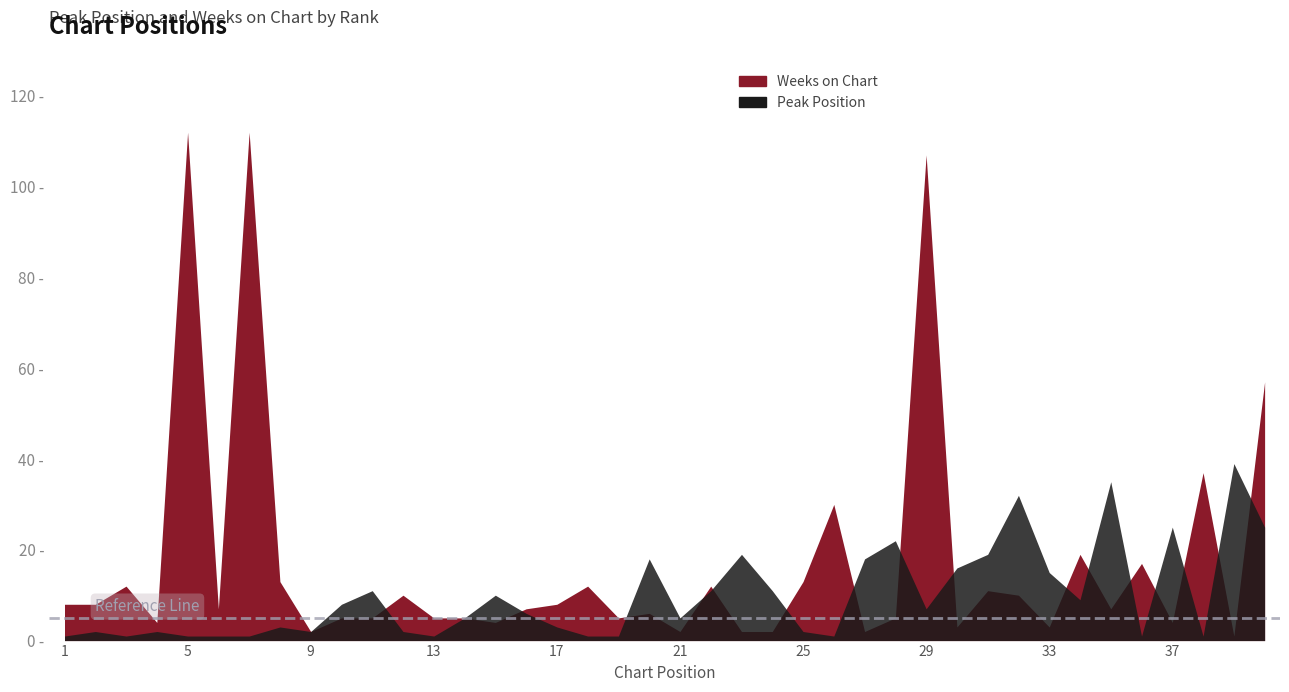

What is the value of the Weeks on Chart point at the 26th from the left?

30